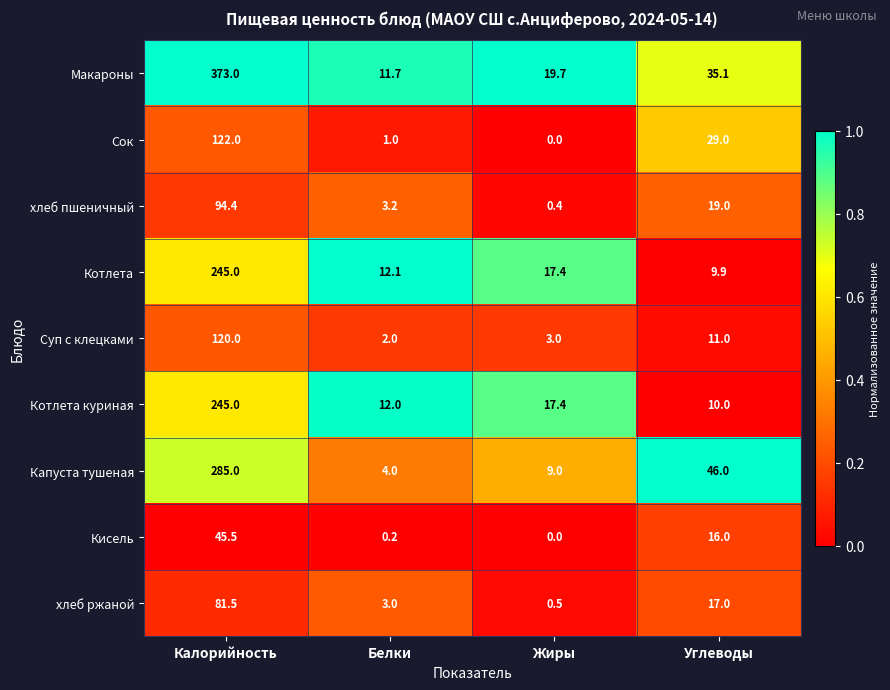

What is the difference between the highest and lowest values at Углеводы?

36.1